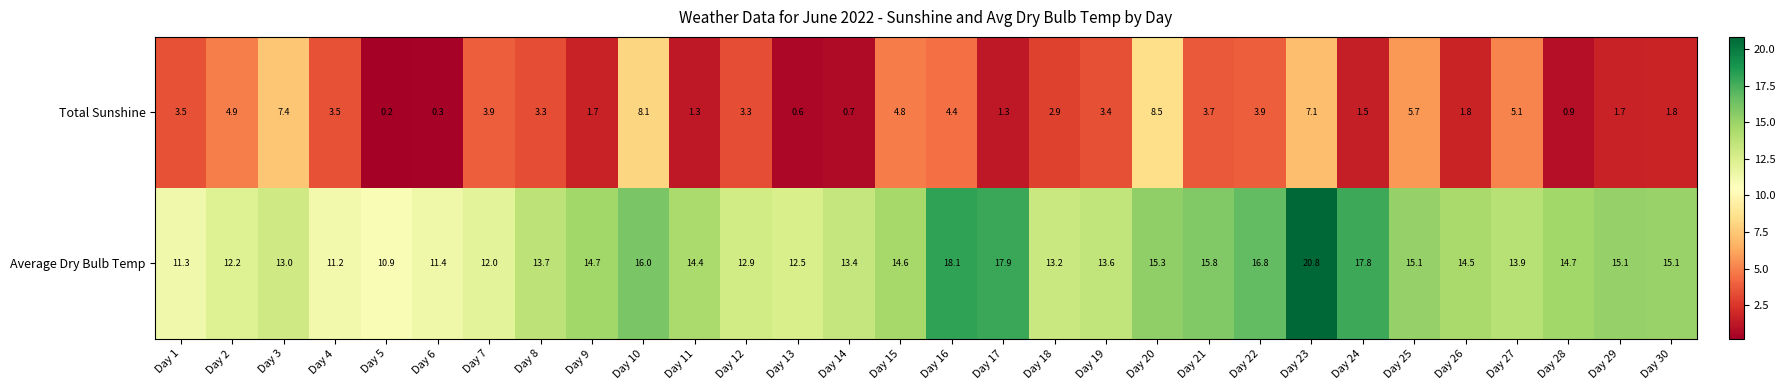

How many data points does each series have?

30